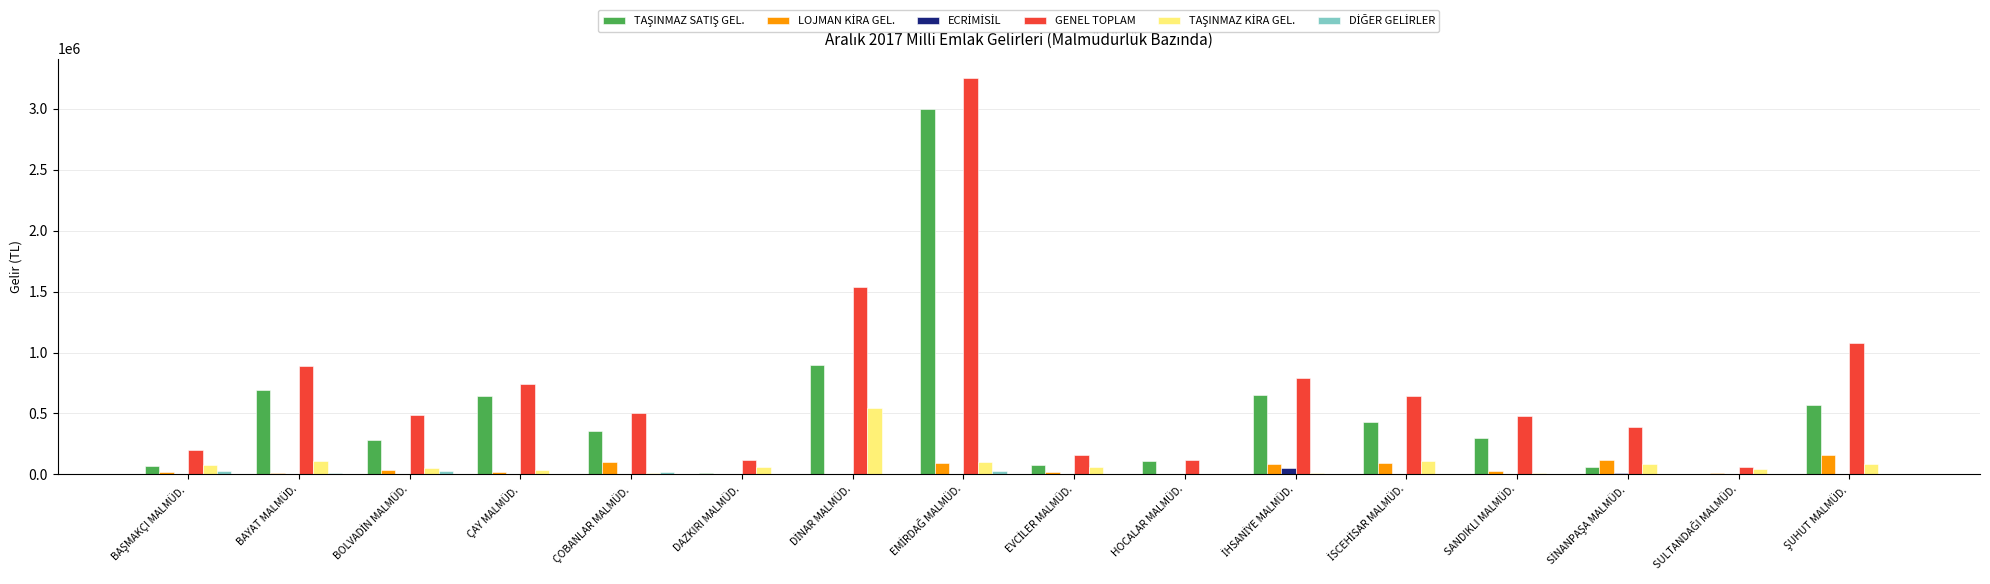

Which series has the largest total across all categories?

GENEL TOPLAM